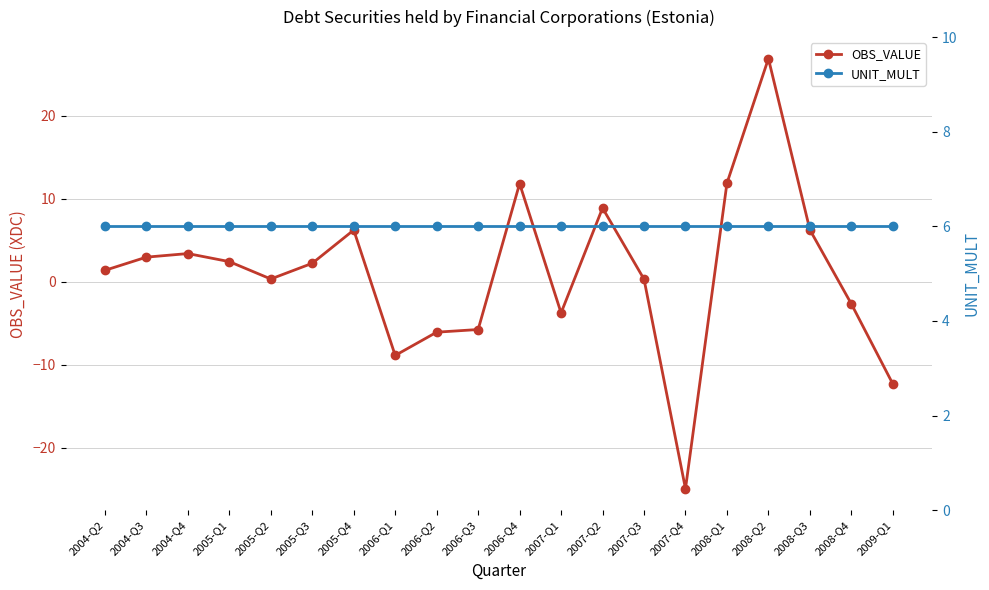

Rank the series by their maximum value, from lowest to highest.

UNIT_MULT, OBS_VALUE